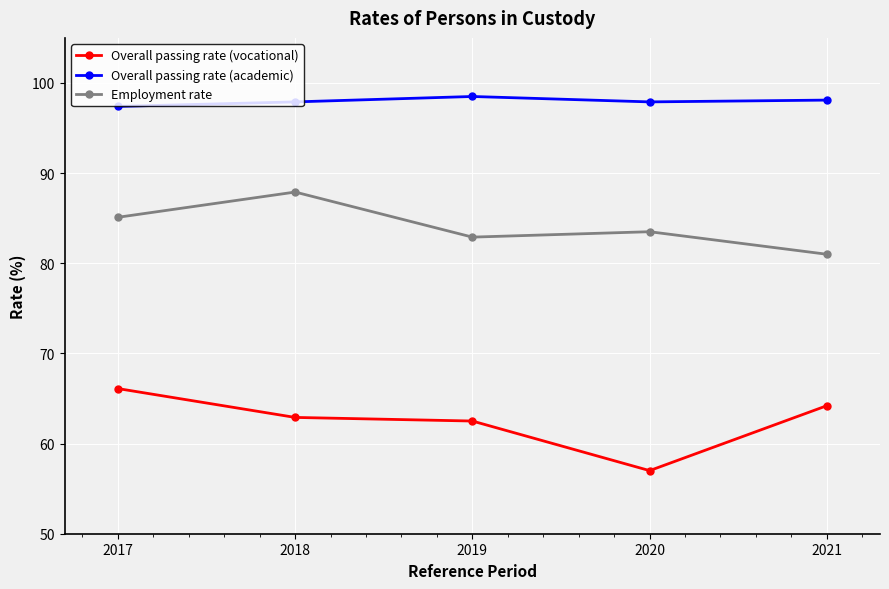

Is this an area chart (filled region under the line)?

No